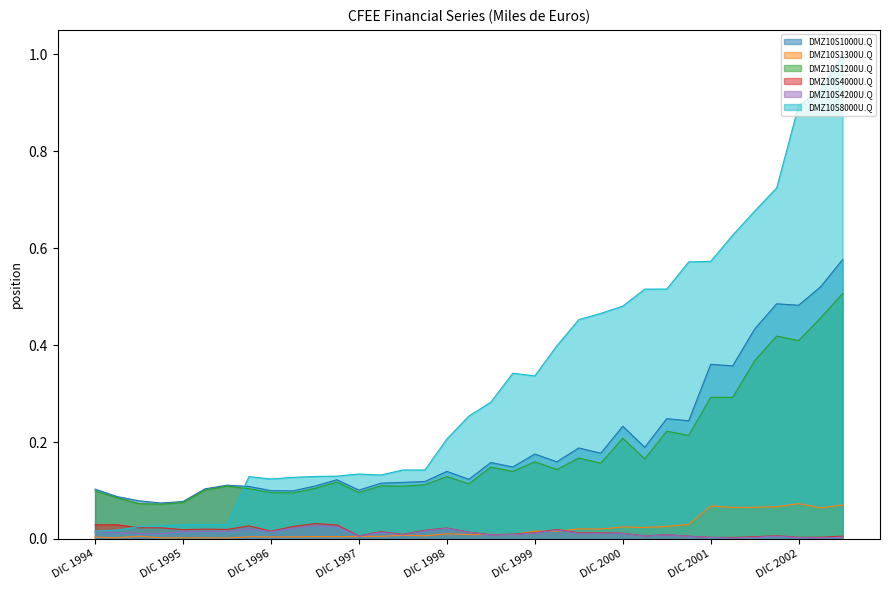

Reading left to right, extract all data points from this chart.

DMZ10S1000U.Q: 0.1	0.1	0.1	0.1	0.1	0.1	0.1	0.1	0.1	0.1	0.1	0.1	0.1	0.1	0.1	0.1	0.1	0.1	0.2	0.1	0.2	0.2	0.2	0.2	0.2	0.2	0.2	0.2	0.4	0.4	0.4	0.5	0.5	0.5	0.6
DMZ10S1300U.Q: 0.0	0.0	0.0	0.0	0.0	0.0	0.0	0.0	0.0	0.0	0.0	0.0	0.0	0.0	0.0	0.0	0.0	0.0	0.0	0.0	0.0	0.0	0.0	0.0	0.0	0.0	0.0	0.0	0.1	0.1	0.1	0.1	0.1	0.1	0.1
DMZ10S1200U.Q: 0.1	0.1	0.1	0.1	0.1	0.1	0.1	0.1	0.1	0.1	0.1	0.1	0.1	0.1	0.1	0.1	0.1	0.1	0.1	0.1	0.2	0.1	0.2	0.2	0.2	0.2	0.2	0.2	0.3	0.3	0.4	0.4	0.4	0.5	0.5
DMZ10S4000U.Q: 0.0	0.0	0.0	0.0	0.0	0.0	0.0	0.0	0.0	0.0	0.0	0.0	0.0	0.0	0.0	0.0	0.0	0.0	0.0	0.0	0.0	0.0	0.0	0.0	0.0	0.0	0.0	0.0	0.0	0.0	0.0	0.0	0.0	0.0	0.0
DMZ10S4200U.Q: 0.0	0.0	0.0	0.0	0.0	0.0	0.0	0.0	0.0	0.0	0.0	0.0	0.0	0.0	0.0	0.0	0.0	0.0	0.0	0.0	0.0	0.0	0.0	0.0	0.0	0.0	0.0	0.0	0.0	0.0	0.0	0.0	0.0	0.0	0.0
DMZ10S8000U.Q: 0.0	0.0	0.0	0.0	0.0	0.0	0.0	0.1	0.1	0.1	0.1	0.1	0.1	0.1	0.1	0.1	0.2	0.3	0.3	0.3	0.3	0.4	0.5	0.5	0.5	0.5	0.5	0.6	0.6	0.6	0.7	0.7	0.9	0.9	1.0